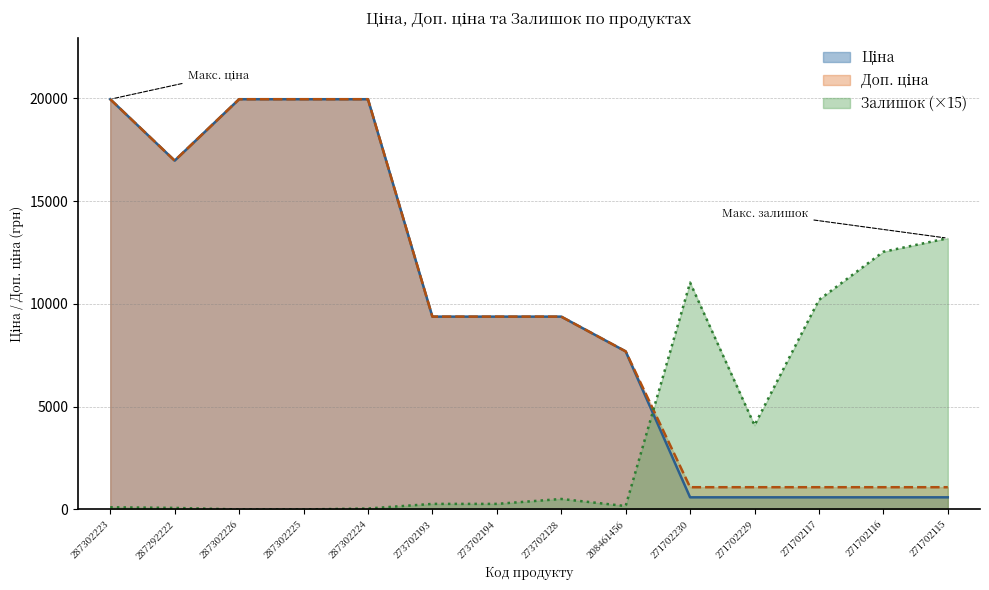

Which has a higher value, 271702115 or 271702116?

271702115